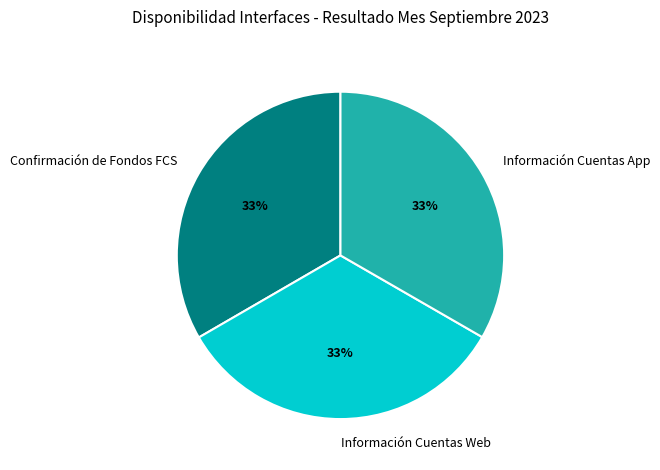

Does any single category account for the majority?

No